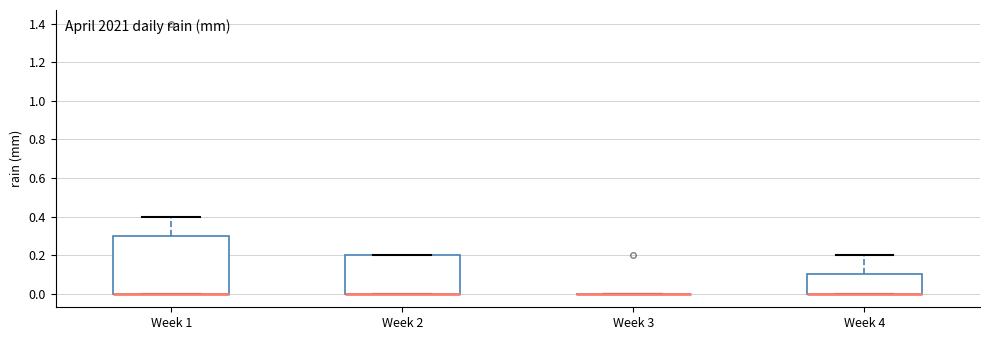

Reading left to right, transcribe this box plot: for each box, give where its median line is, the range the box spans, and where its two whiskers end, as read against the y-axis. The values are not printed on the chart, so give them approximately, as read against the axis.

Week 1: median 0.0 (drawn on the box's lower edge), box 0.0 to 0.3, whiskers 0.0 to 0.4
Week 2: median 0.0 (drawn on the box's lower edge), box 0.0 to 0.2, whiskers 0.0 to 0.2
Week 3: box collapsed to a line at 0.0, whiskers 0.0 to 0.0
Week 4: median 0.0 (drawn on the box's lower edge), box 0.0 to 0.1, whiskers 0.0 to 0.2